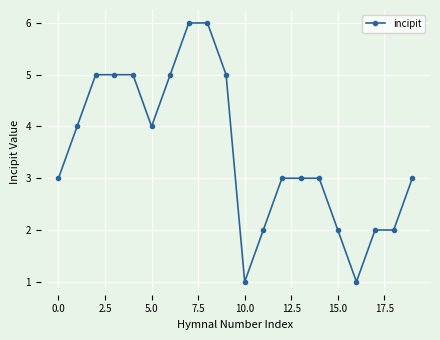

Count the number of categories in the chart.

20